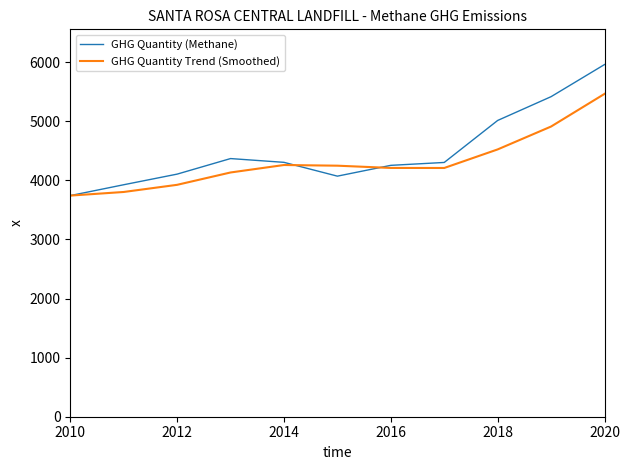

How many values in the GHG Quantity Trend (Smoothed) series are below 4209?

5